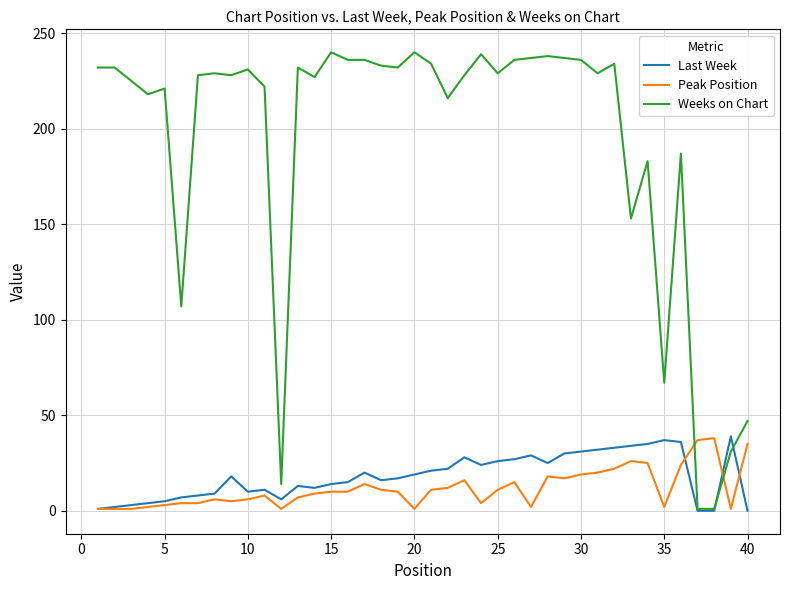

What is the sum of all Weeks on Chart values?

7726